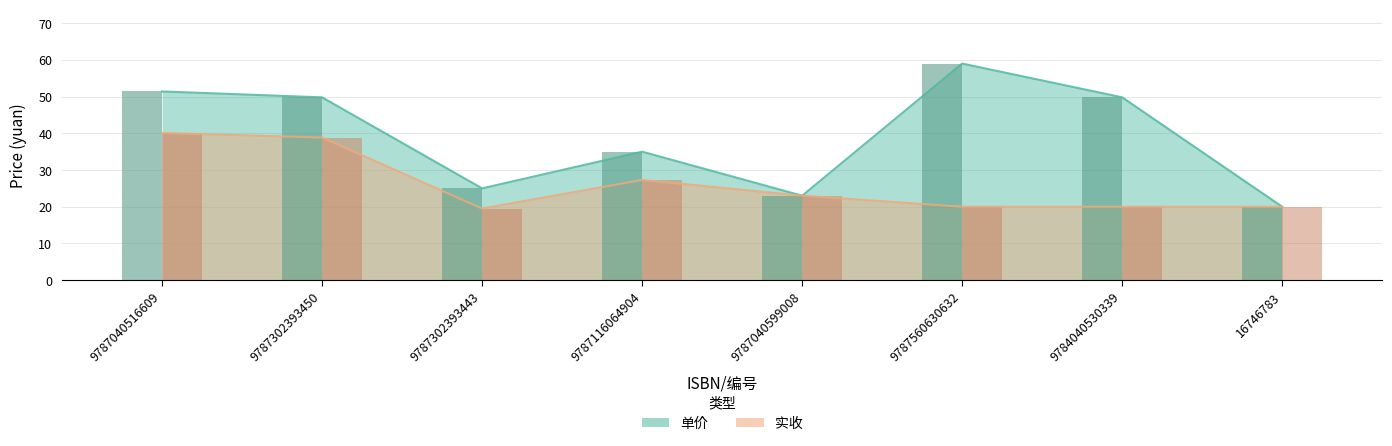

What are all the series names shown in the legend?

单价, 实收